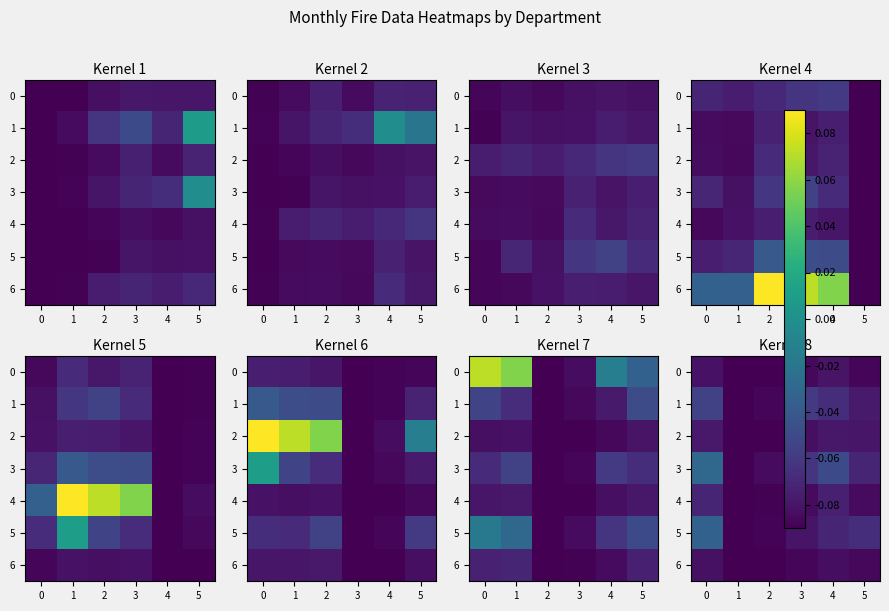

Which series has the largest range (max minus min)?

3